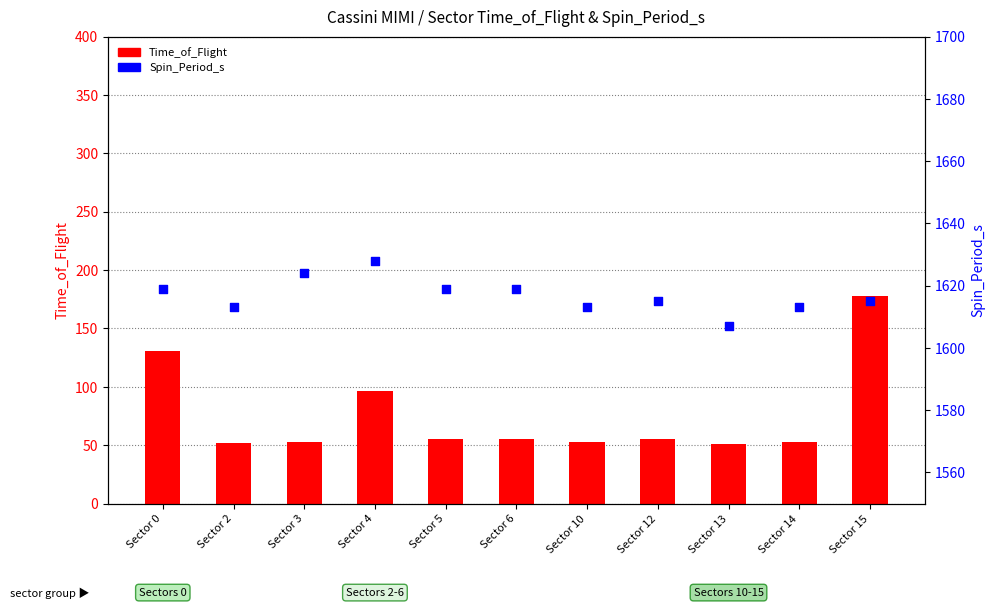

At which category is the sum across all series the highest?

Sector 15